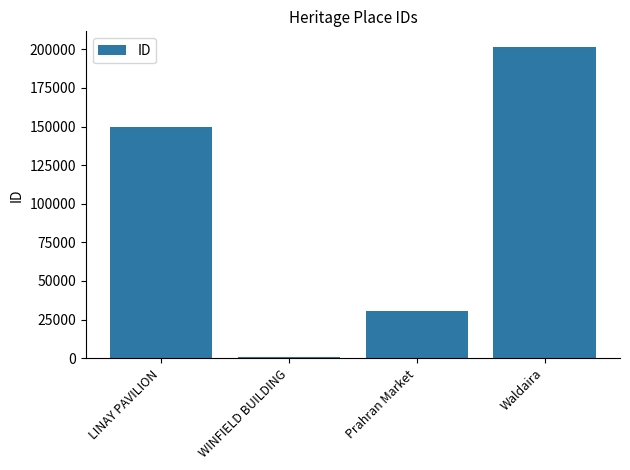

How many values are below 149928?

2